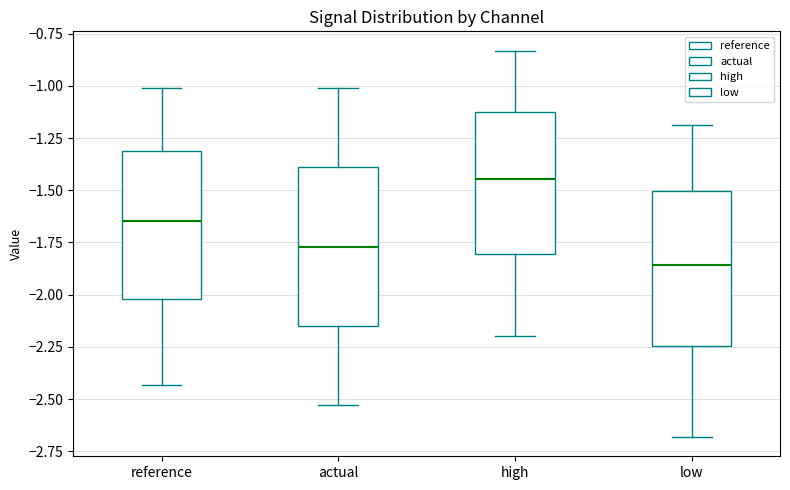

Where is the lower edge of the box for high on the y-axis? The values are not printed on the chart, so give them approximately, as read against the axis.

-1.80